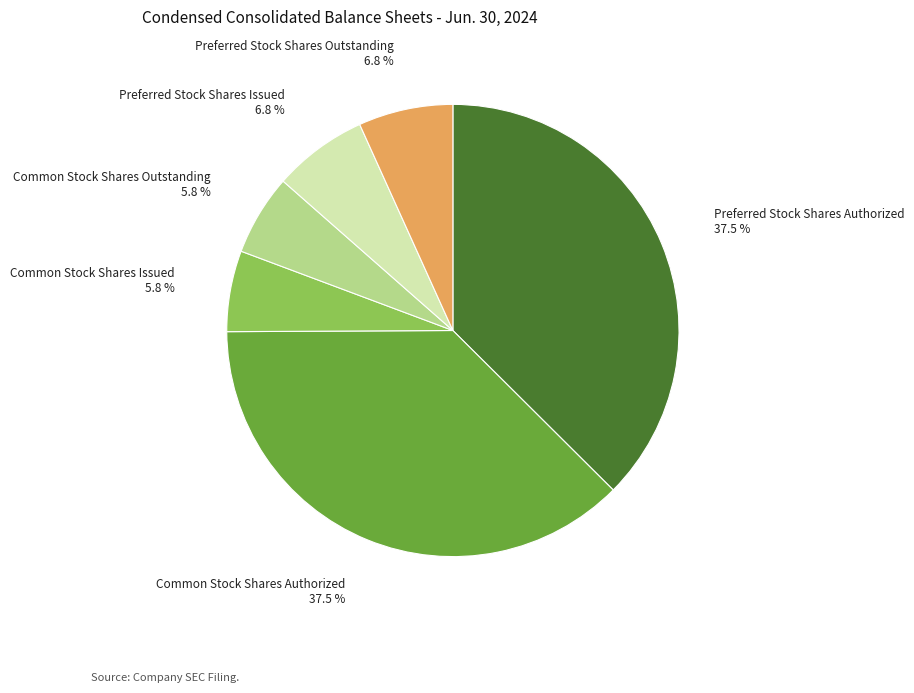

True or false: Common Stock Shares Outstanding accounts for 1% of the total.

False